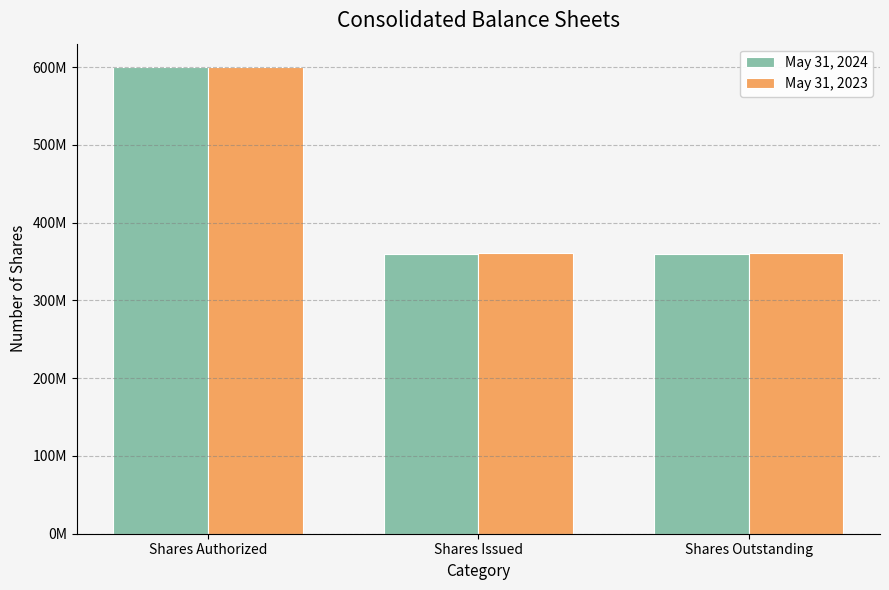

Rank the series at Shares Outstanding from lowest to highest value.

May 31, 2024, May 31, 2023